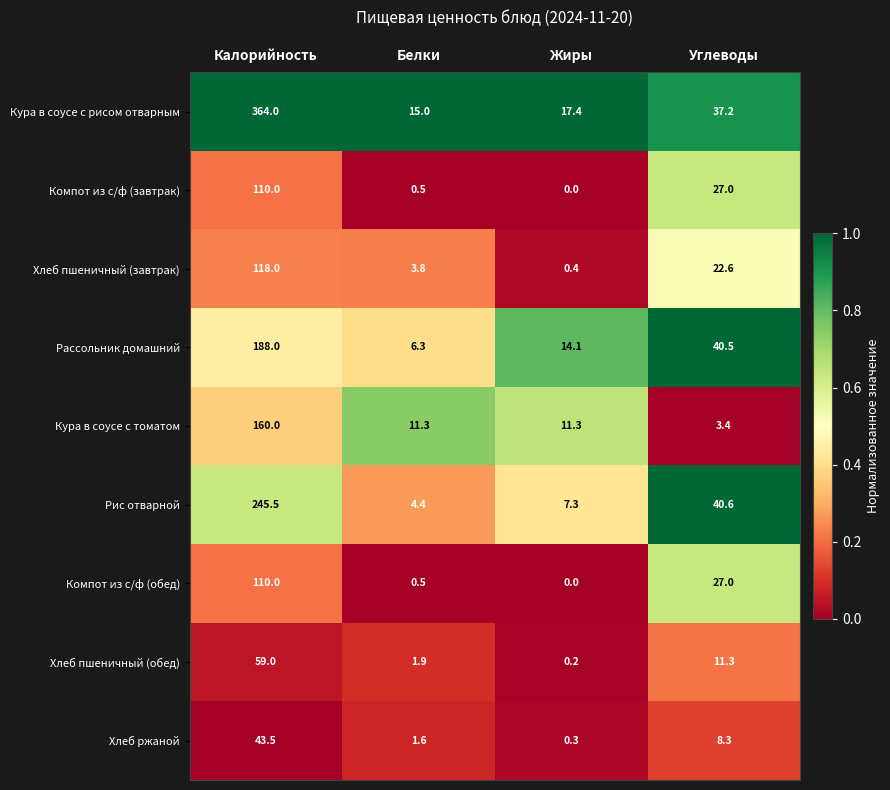

What is the difference between the second highest and second lowest values in the Хлеб ржаной series?

6.7